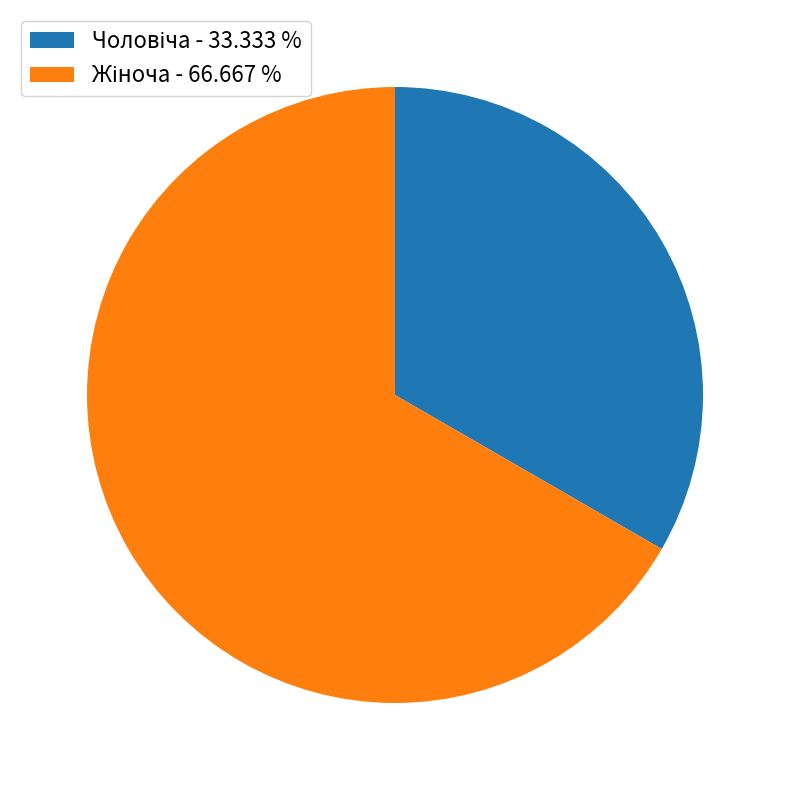

Is there any slice that represents more than half of the pie?

Yes